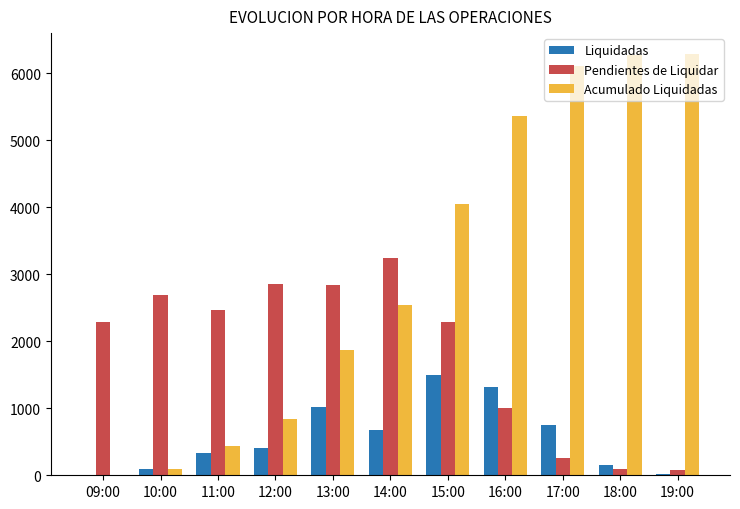

How many series are shown in this chart?

3